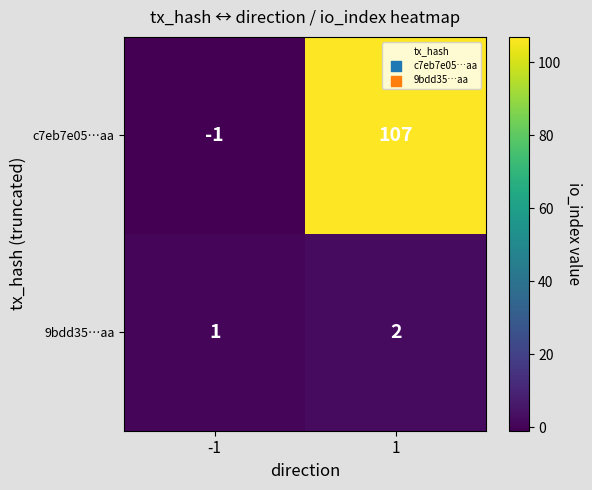

Reading left to right, transcribe all the data shown in this chart.

c7eb7e05…aa: -1	107
9bdd35…aa: 1	2